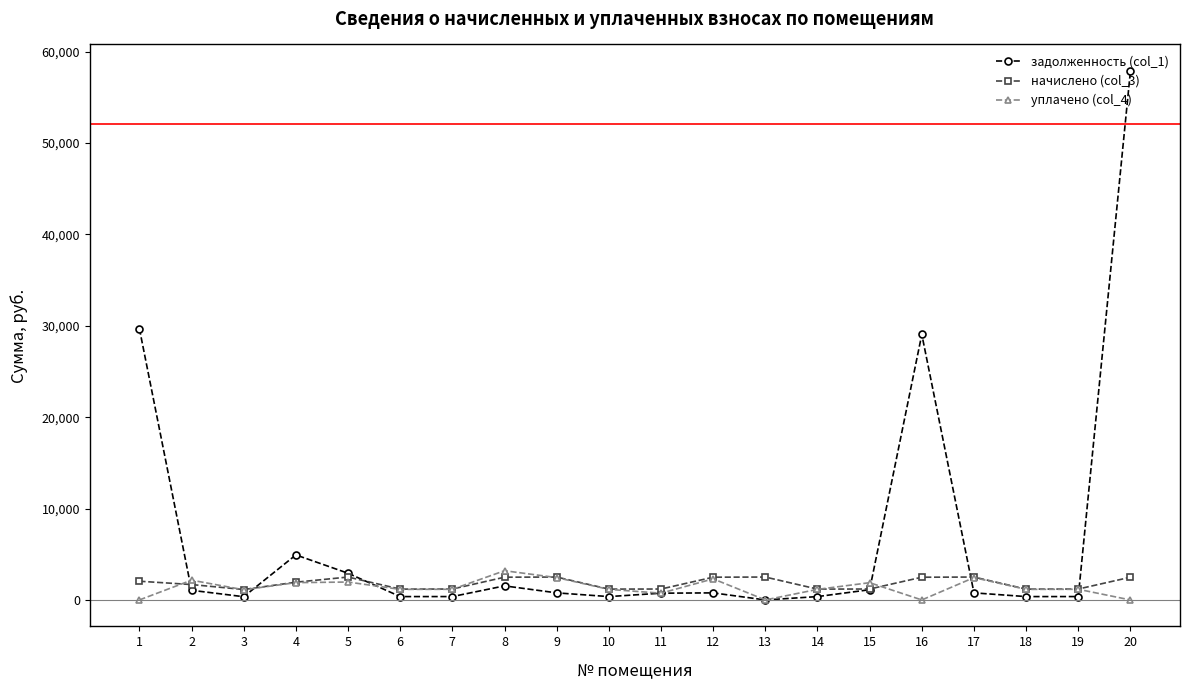

Which series has the largest range (max minus min)?

задолженность (col_1)